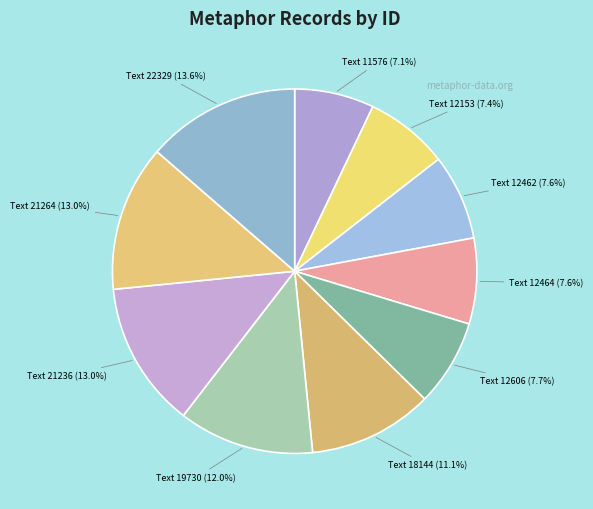

The Text 12462 slice represents 1% of the pie. True or false?

False